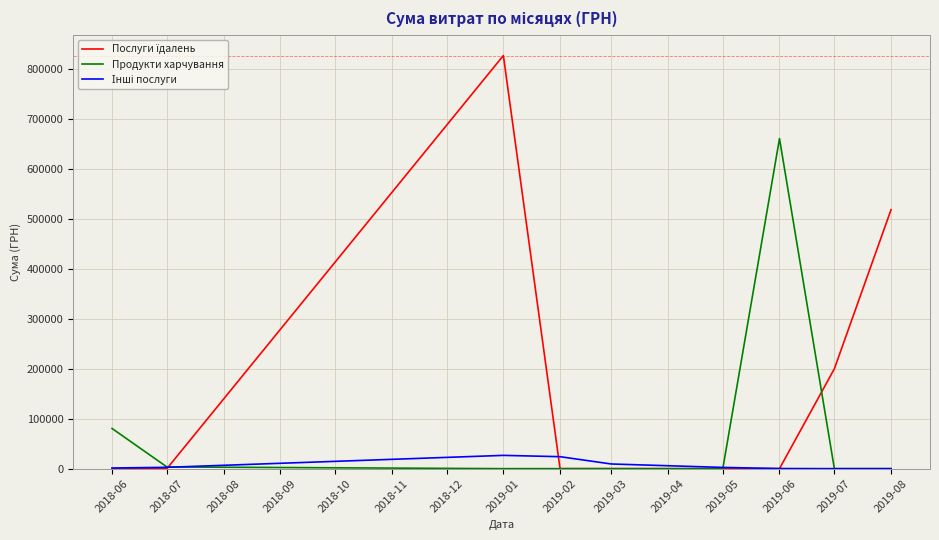

At which category is the sum across all series the highest?

2019-01